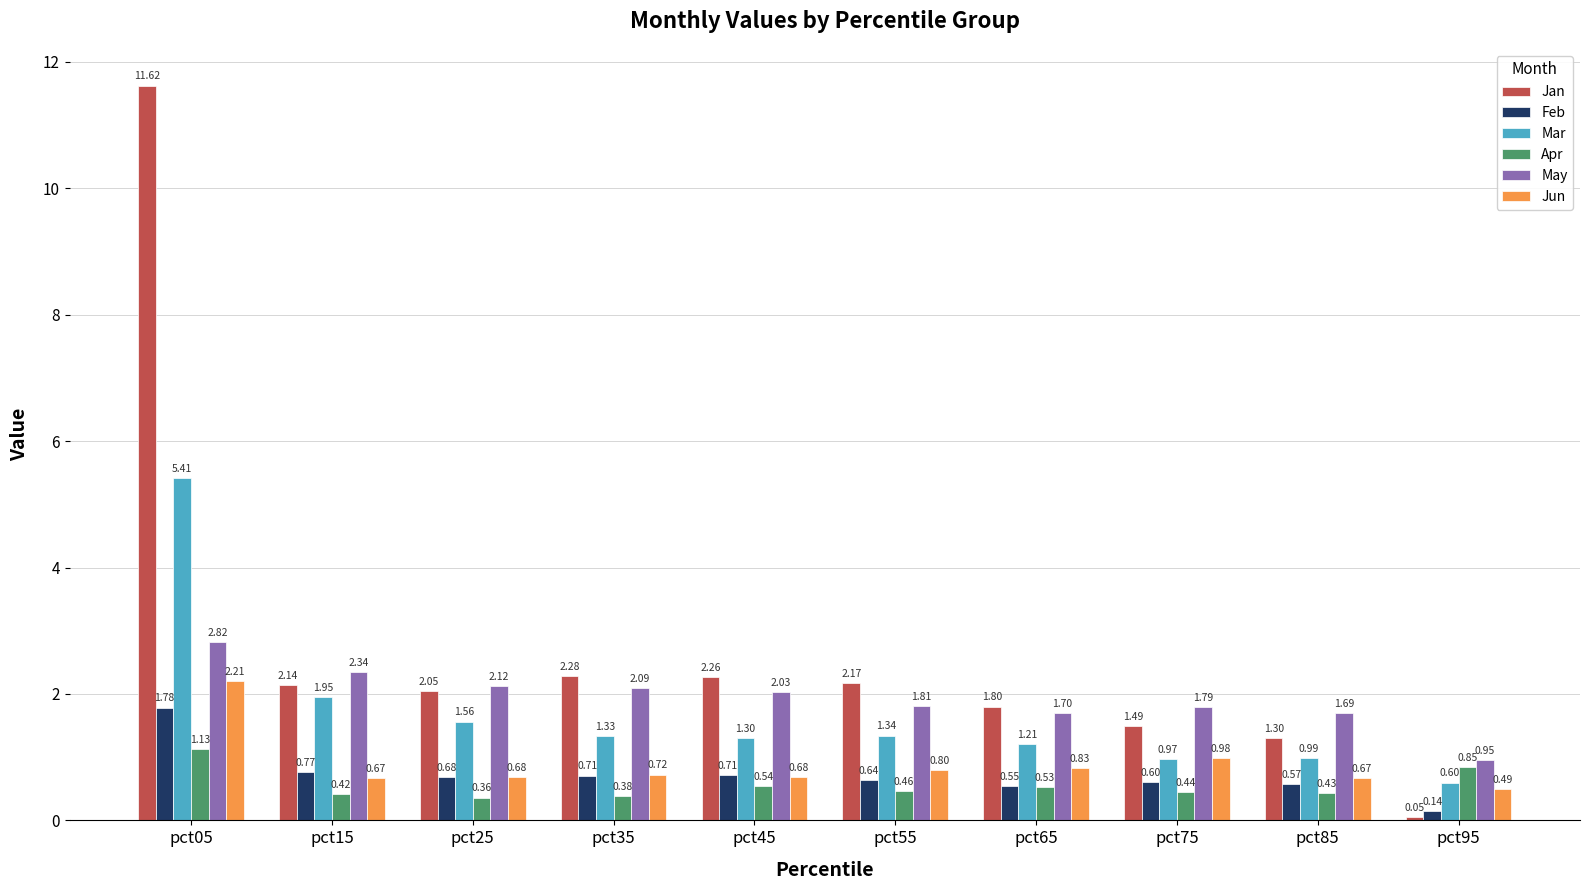

Is it true that Jan equals 2.1 at pct15?

True